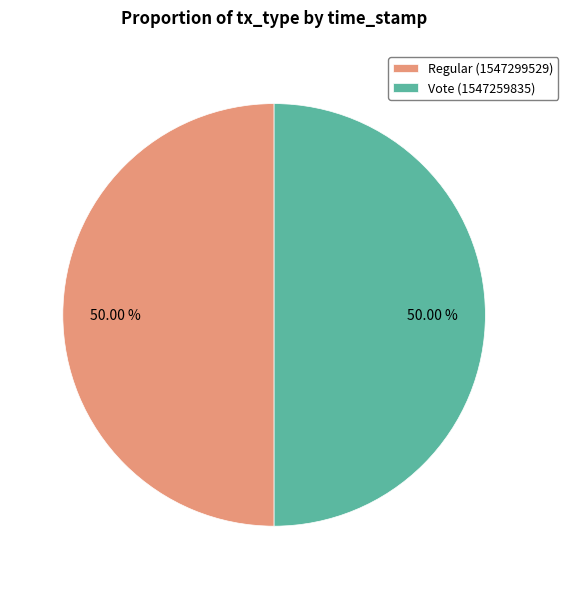

Combined, do Regular (1547299529) and Vote (1547259835) account for over 50%?

Yes